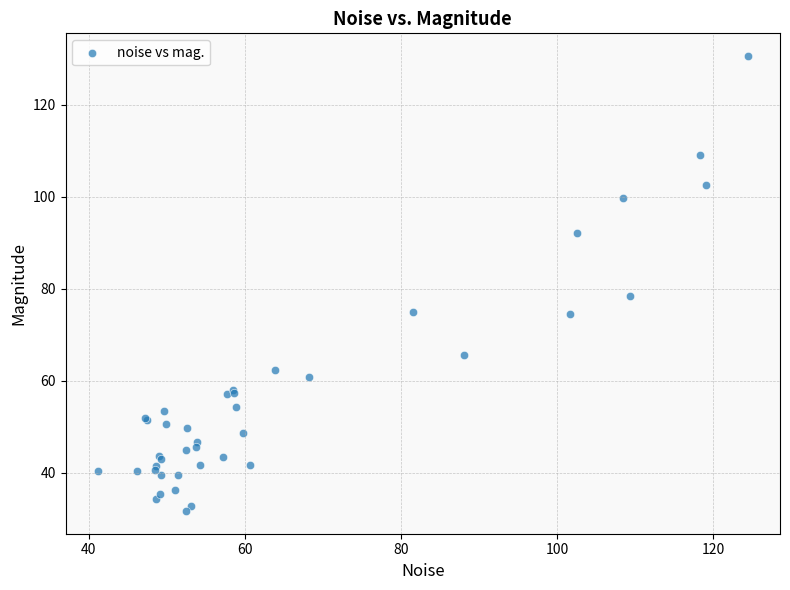

What Y value in the scatter plot is closest to 81?

78.4